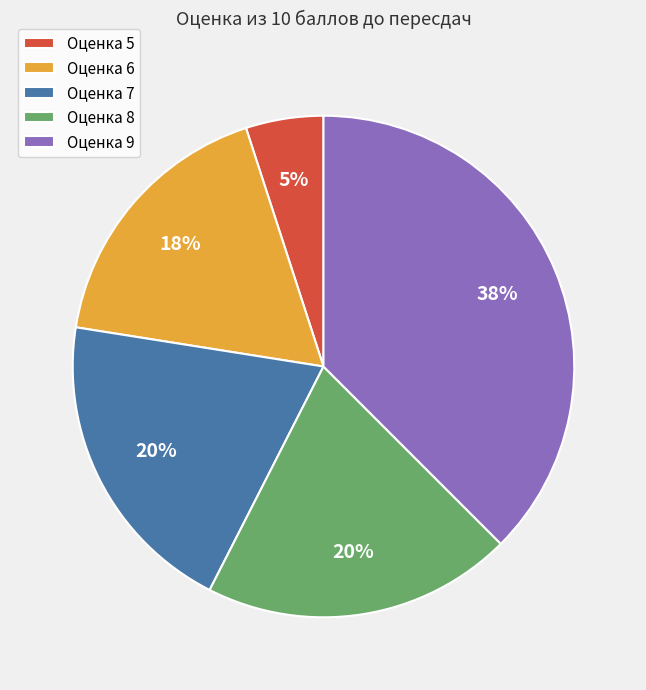

To the nearest percent, what is the average slice percentage?

20%